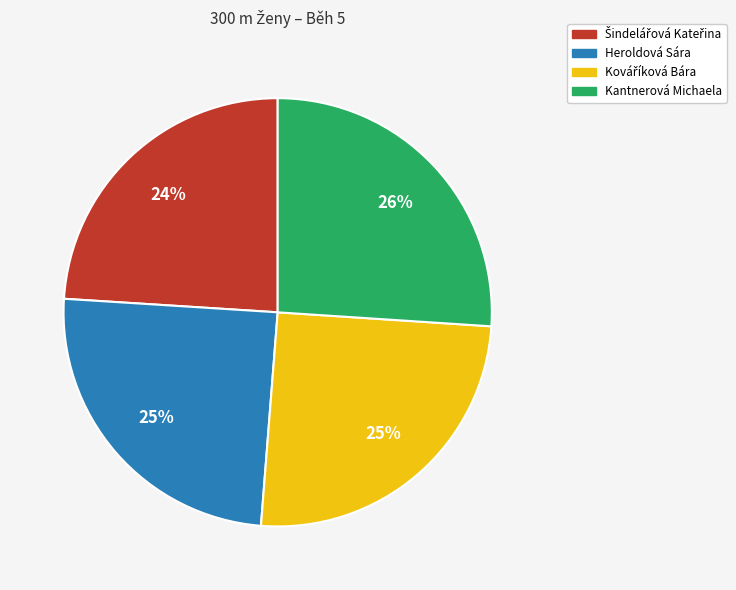

To the nearest percent, what is the difference between the largest and smallest slice percentages?

2%